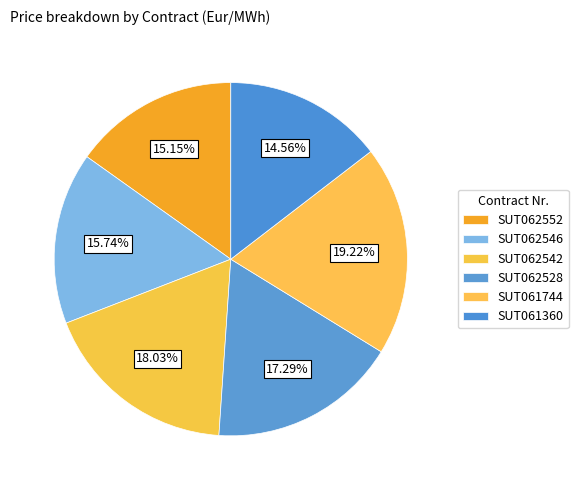

Is it true that SUT062546 is 16% of the pie?

True